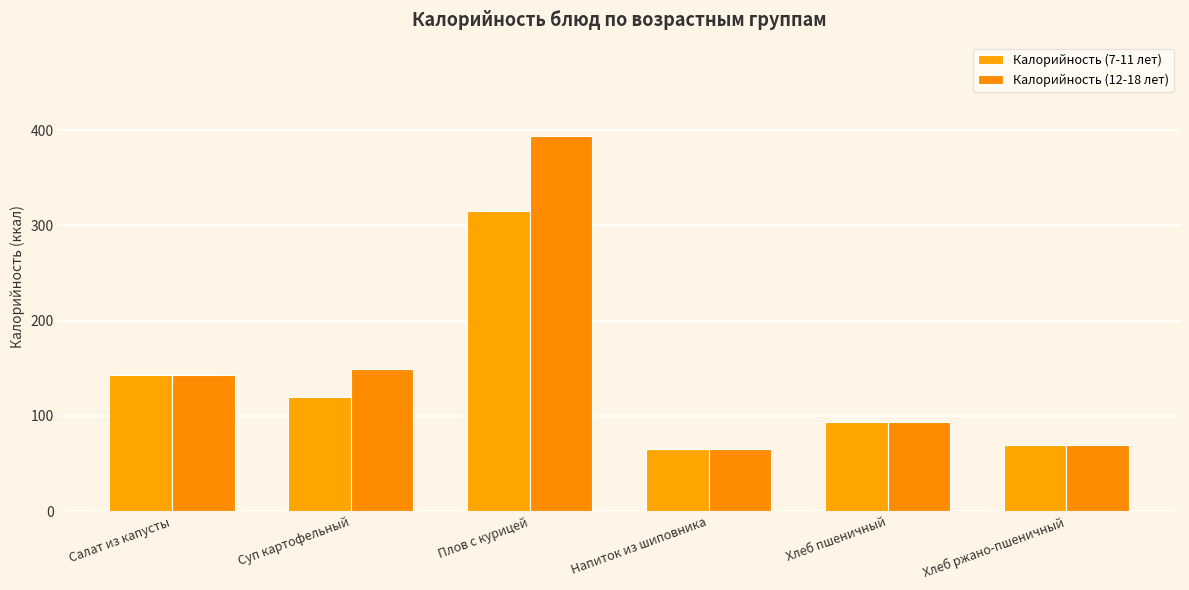

List the series in order of their peak value, lowest first.

Калорийность (7-11 лет), Калорийность (12-18 лет)